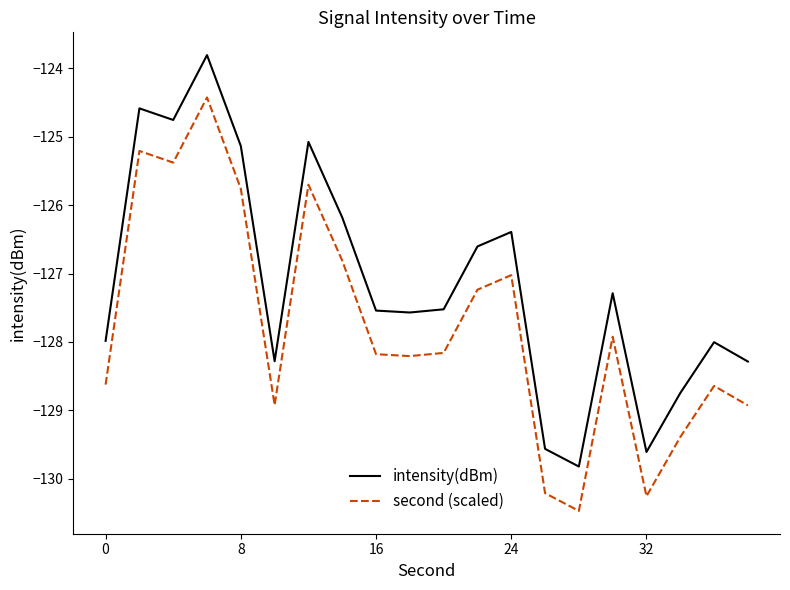

Rank the series by their average value, from lowest to highest.

second (scaled), intensity(dBm)